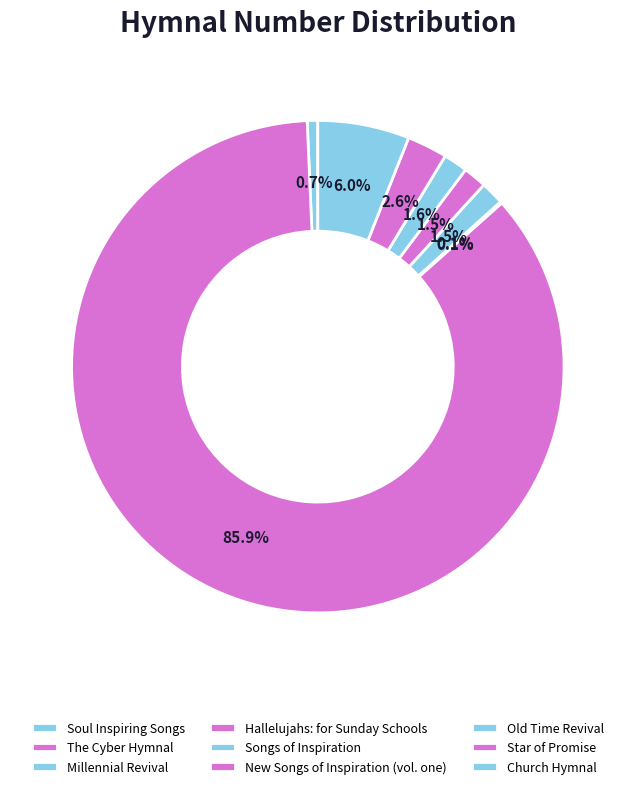

True or false: The Cyber Hymnal accounts for 95% of the total.

False